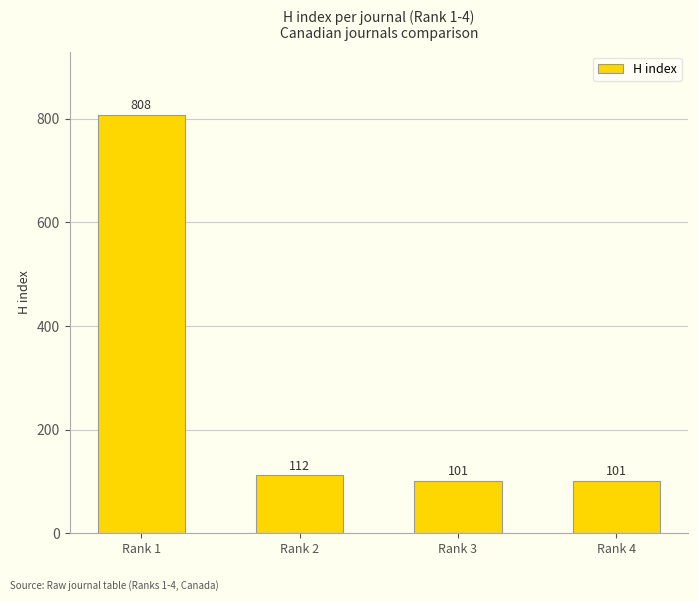

What is the sum of the values at Rank 2 and Rank 3?

213